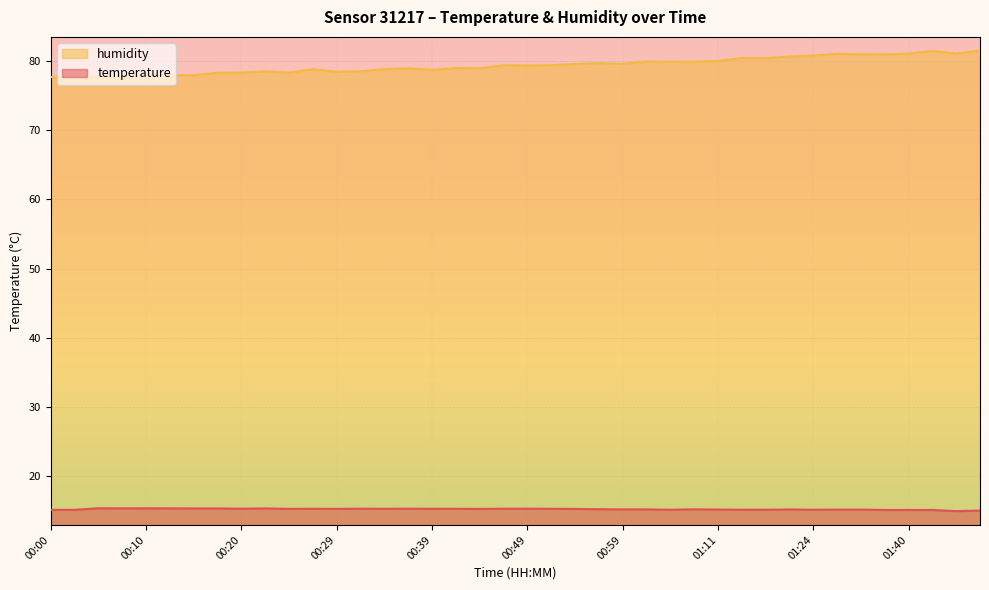

What is the difference between the maximum and minimum values in the humidity series?

4.1